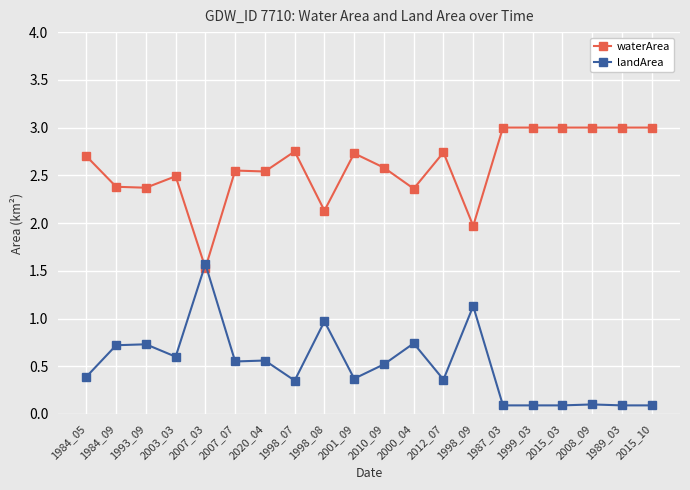

What are all the series names shown in the legend?

waterArea, landArea